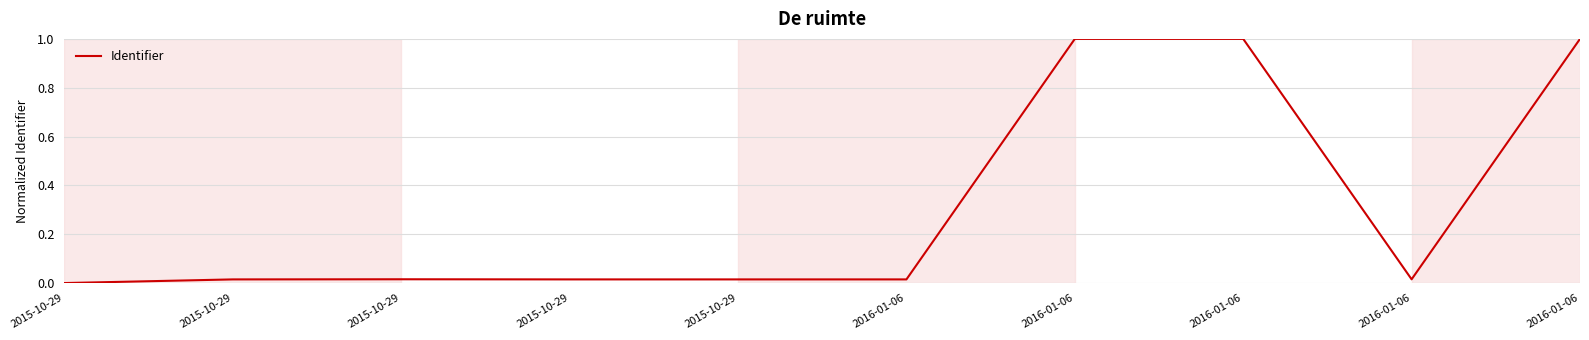

Does the chart display data point markers on the line(s)?

No